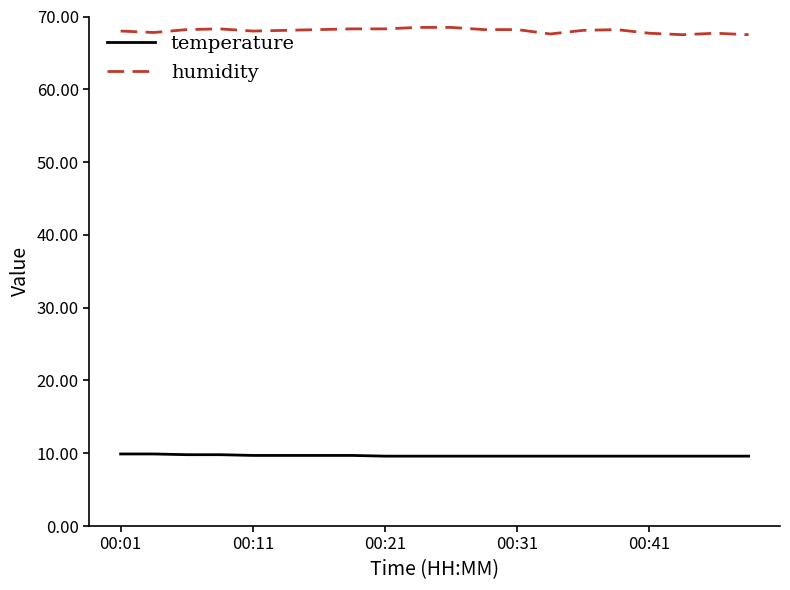

Which series has the widest spread of values?

humidity